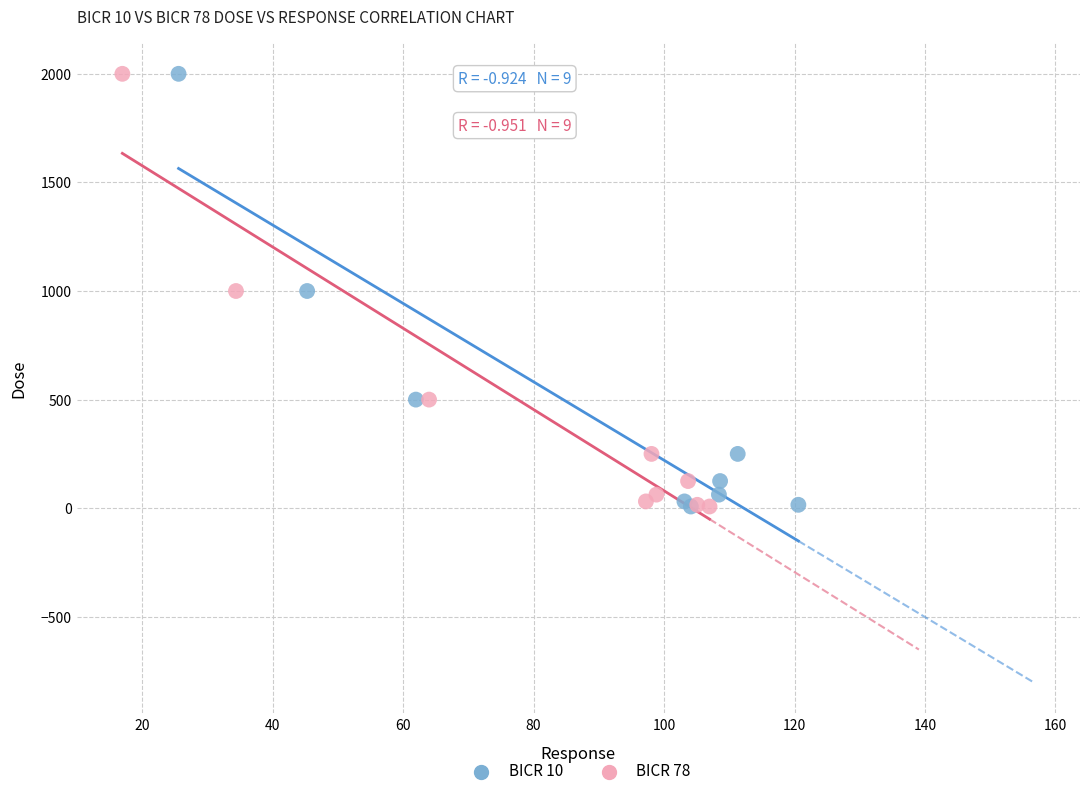

What are all the series names shown in the legend?

BICR 10, BICR 78